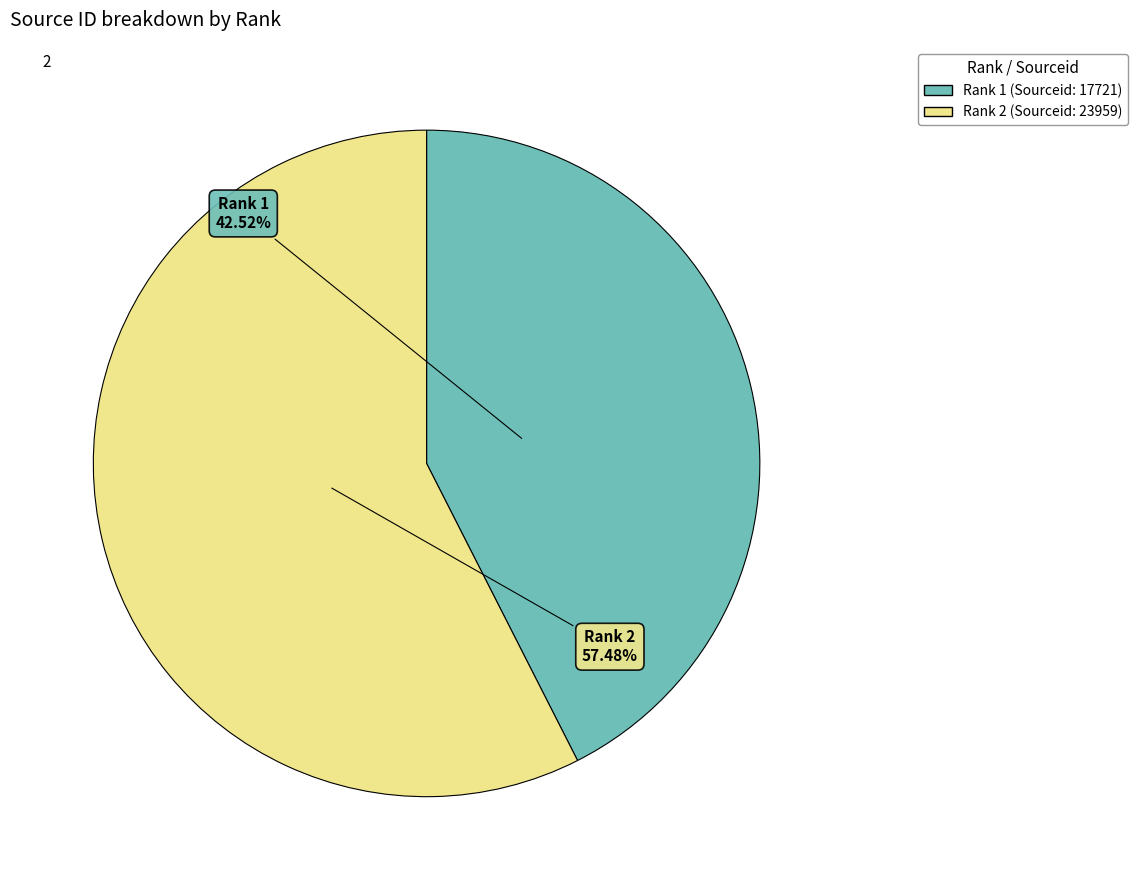

Is there any slice that represents more than half of the pie?

Yes